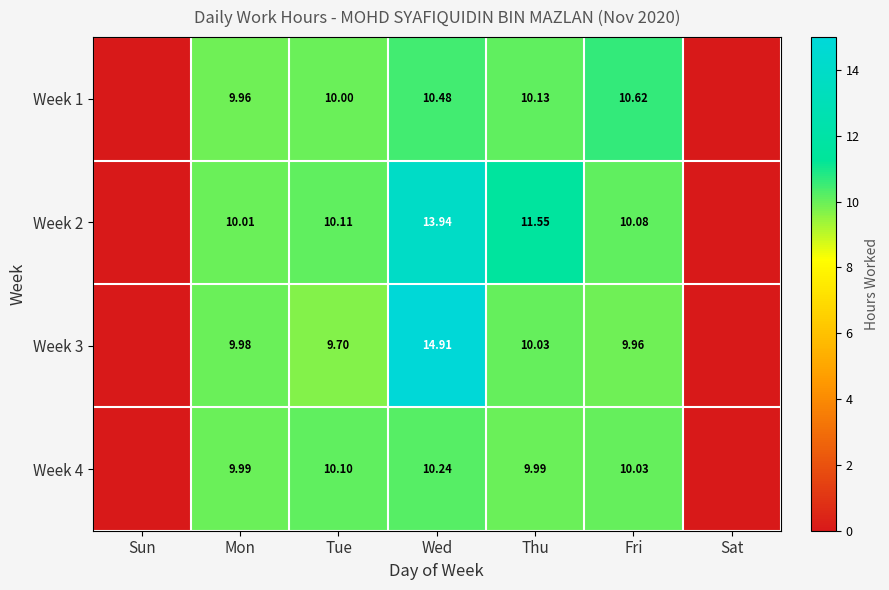

Is the value of Week 4 at Wed greater than the value of Week 1 at Thu?

Yes